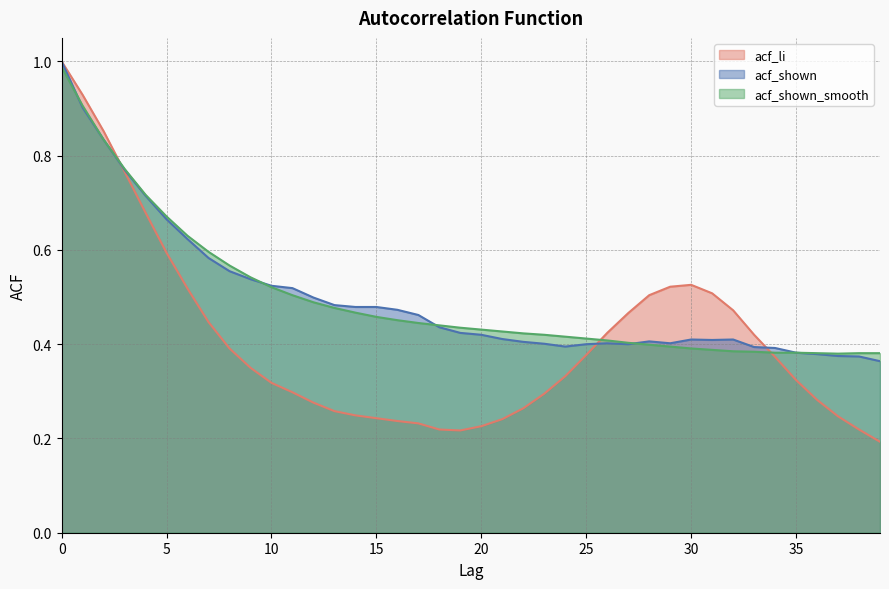

Is the value of acf_li at 11 greater than the value of acf_shown at 7?

No